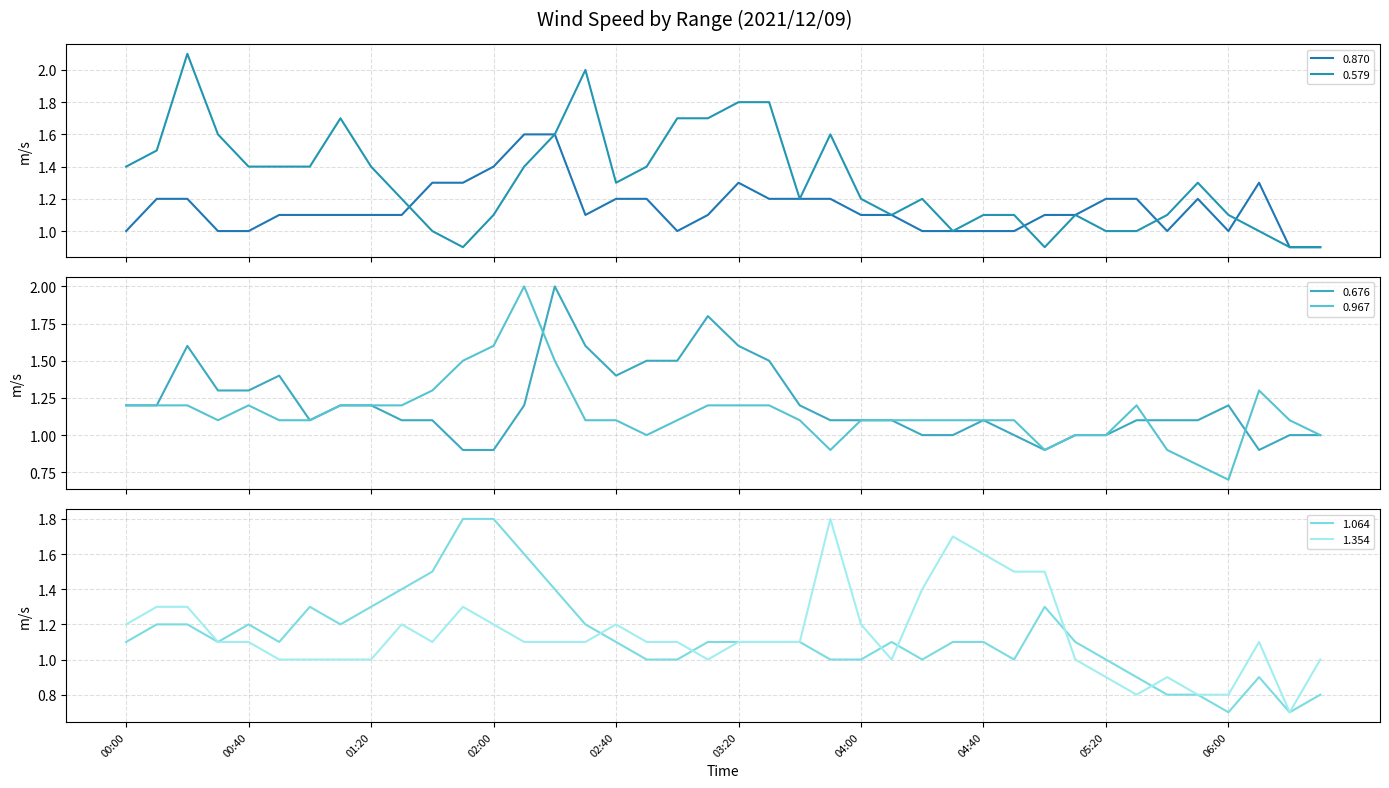

How many lines are shown in the chart?

6